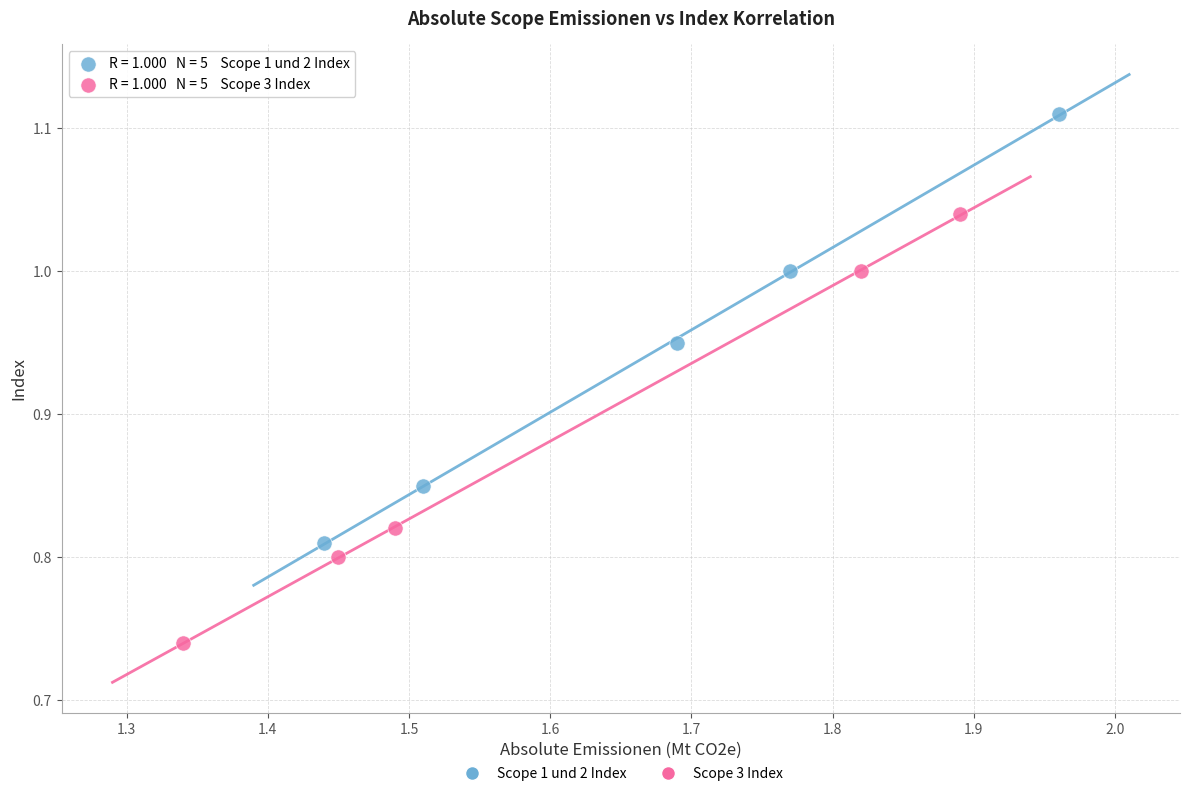

Which series reaches the minimum Y coordinate?

Scope 3 Index